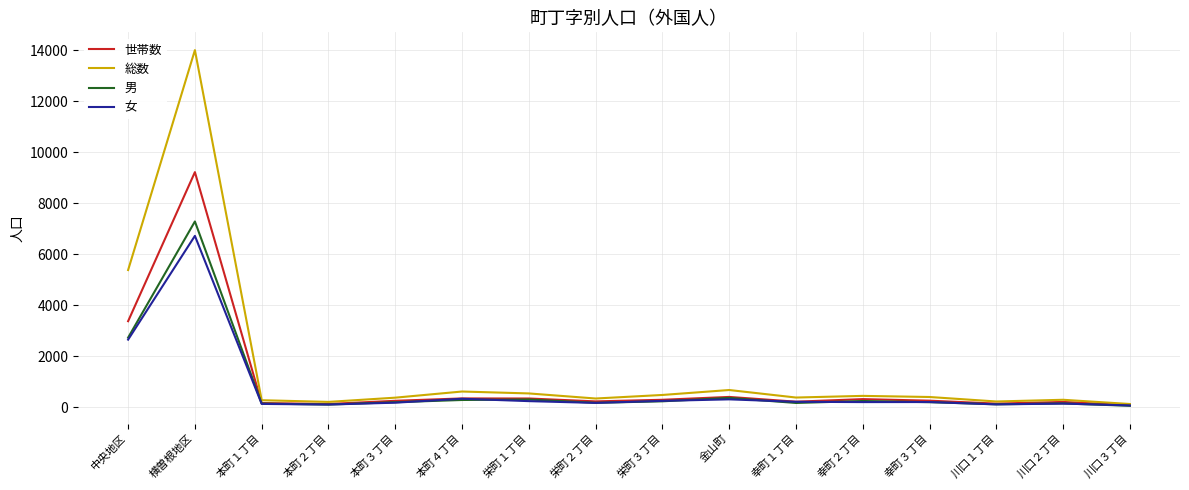

At which label is 世帯数 closest to 4653?

中央地区